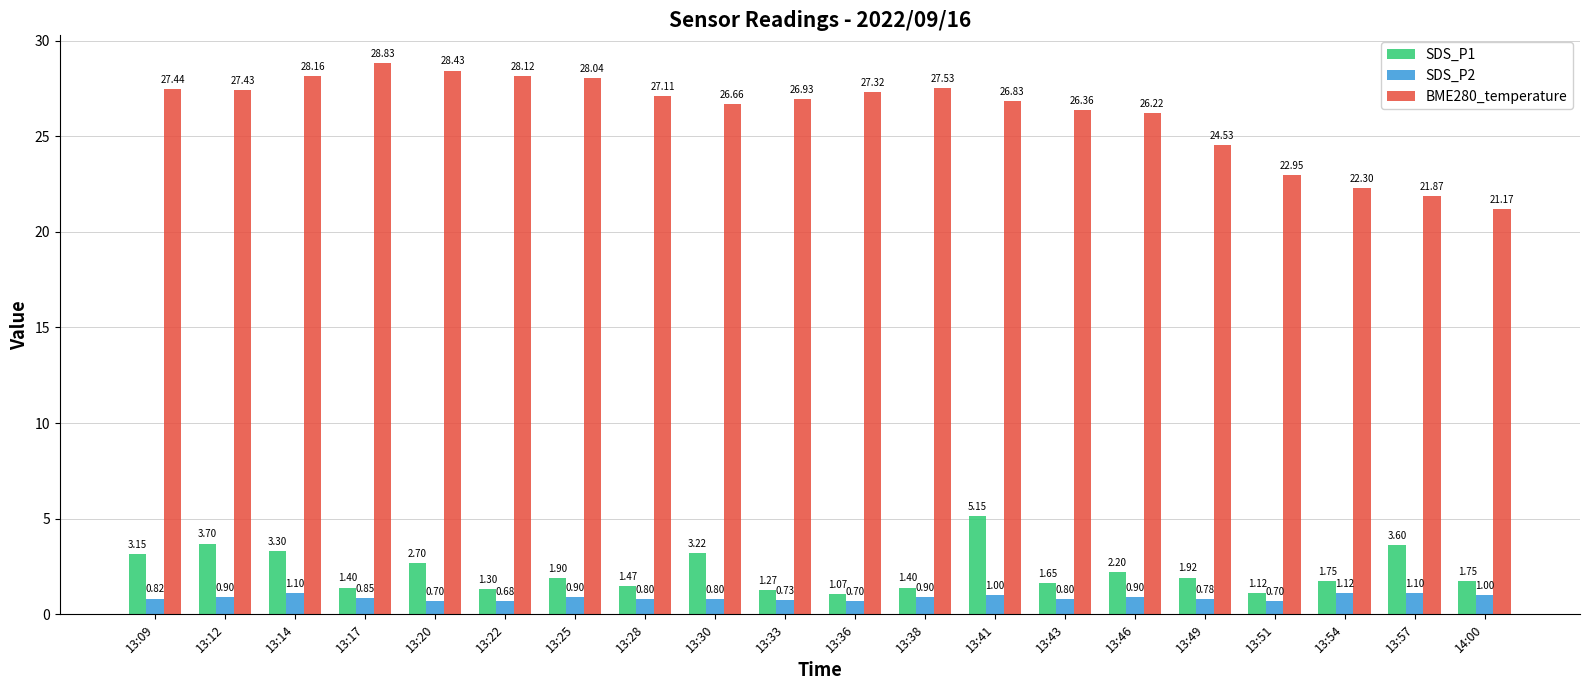

What position from the right is 13:49?

5